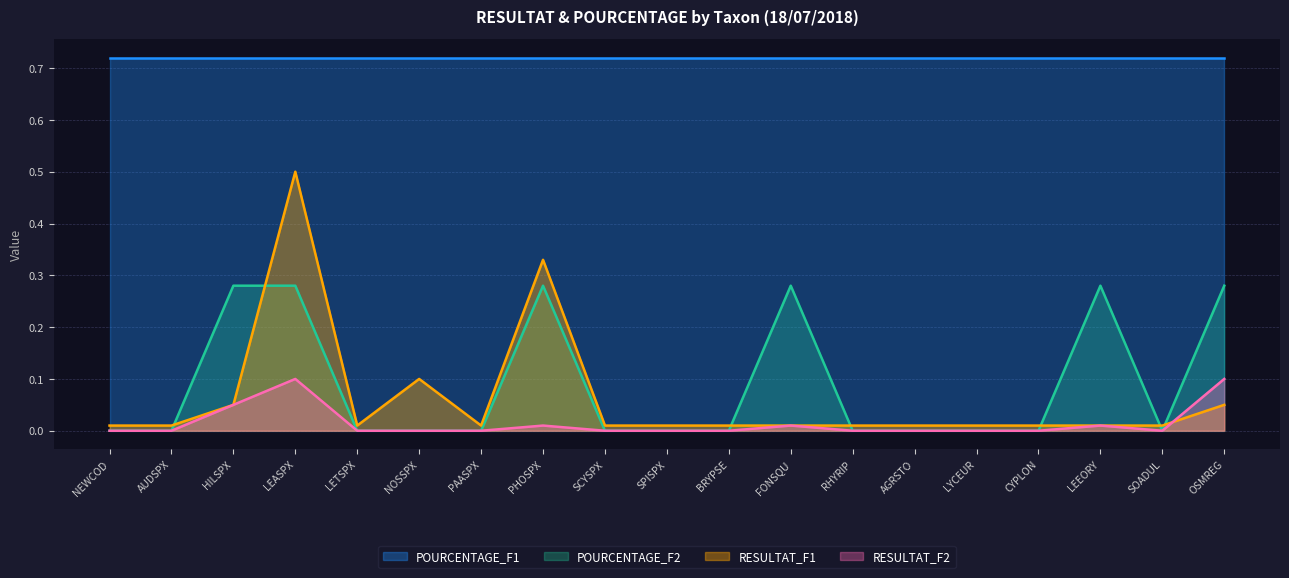

Is the value of POURCENTAGE_F1 at LETSPX greater than the value of RESULTAT_F2 at SCYSPX?

Yes